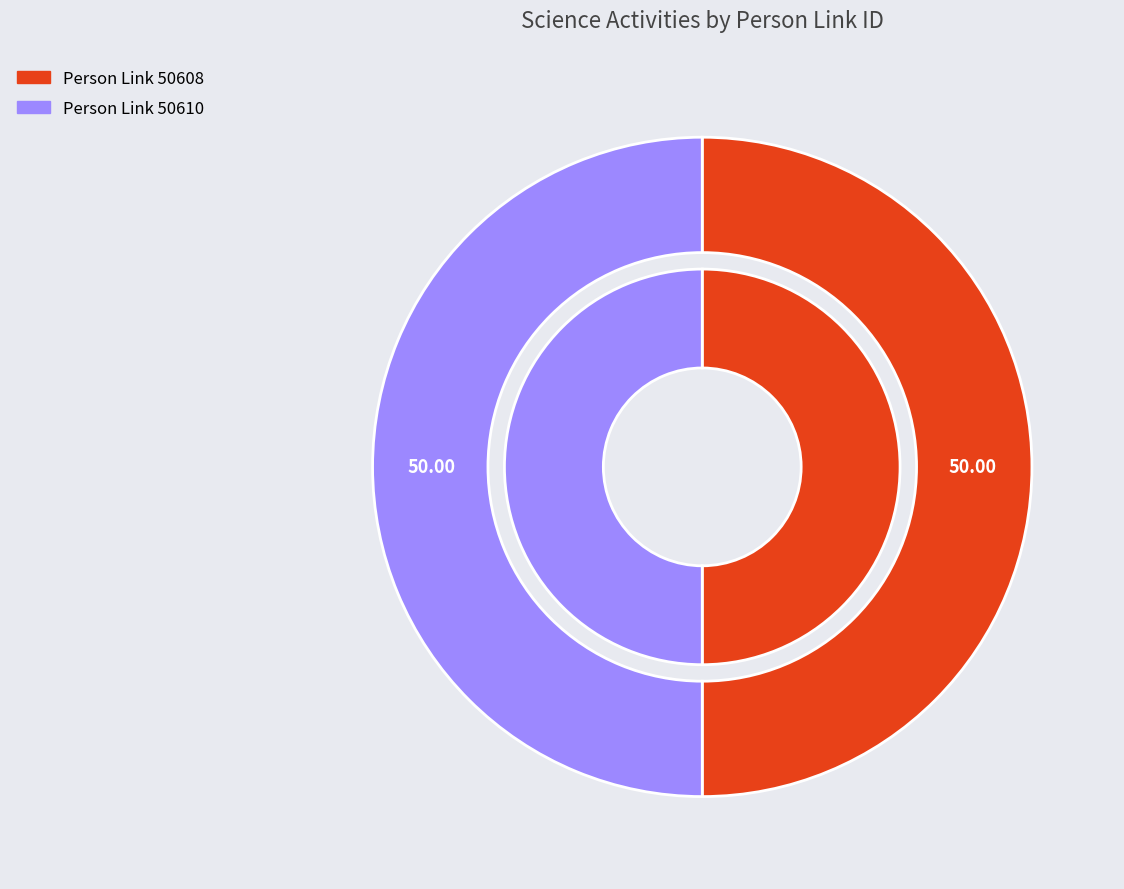

What is the ratio of the value at 50610 to the value at 50608?

1.0